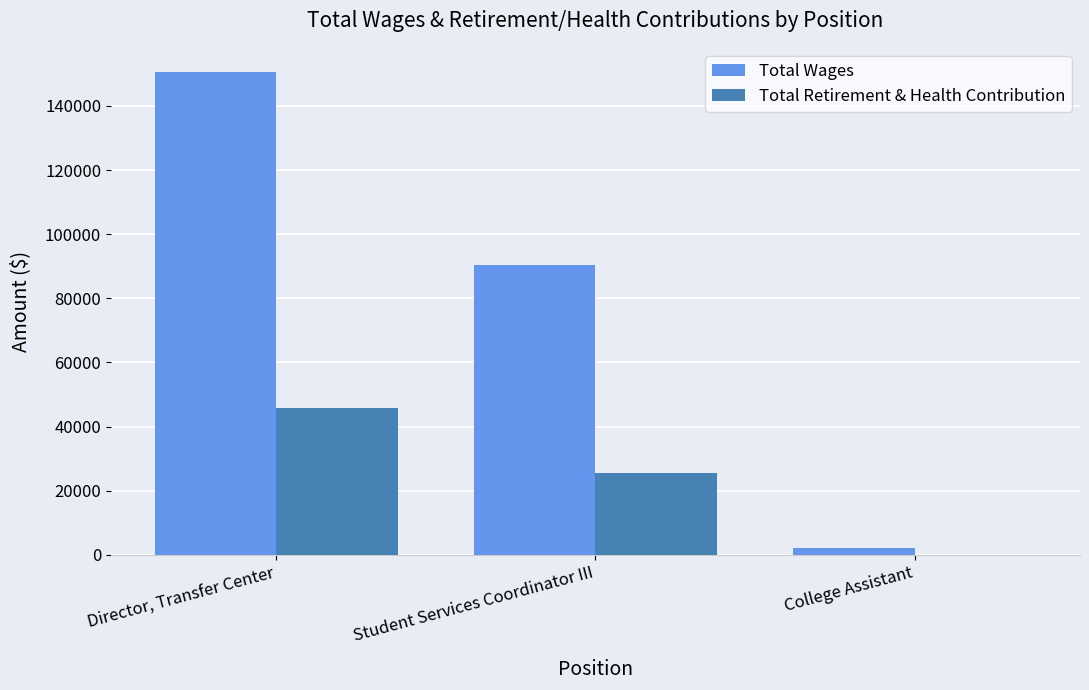

Where is Total Wages nearest to the value 76316?

Student Services Coordinator III